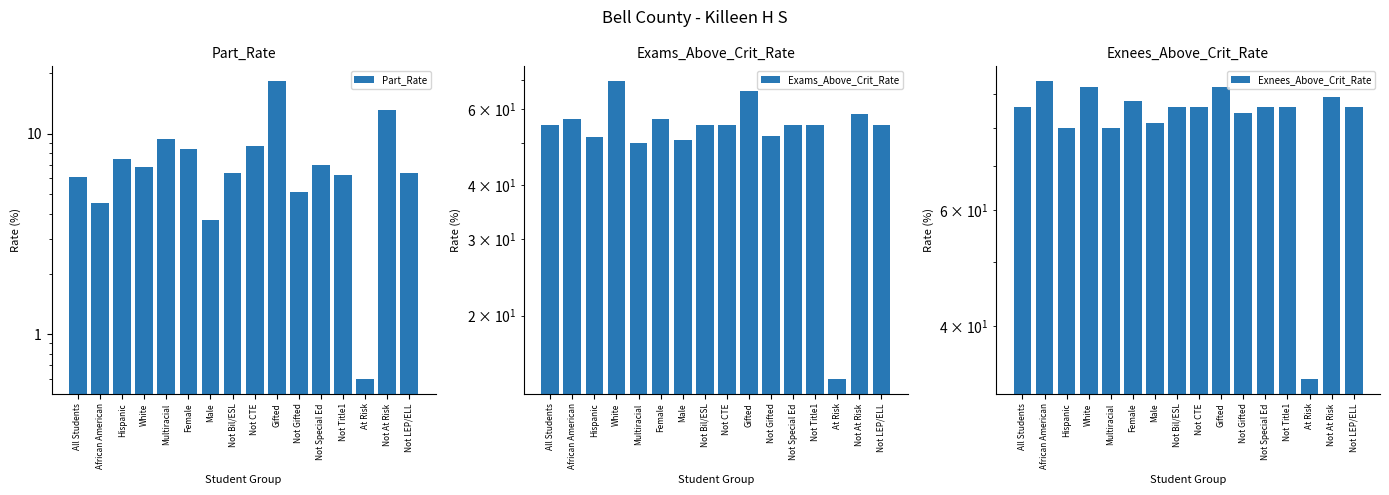

List the labels in order of Exams_Above_Crit_Rate value, largest first.

White, Gifted, Not At Risk, African American, Female, All Students, Not Bil/ESL, Not CTE, Not Special Ed, Not Title1, Not LEP/ELL, Not Gifted, Hispanic, Male, Multiracial, At Risk